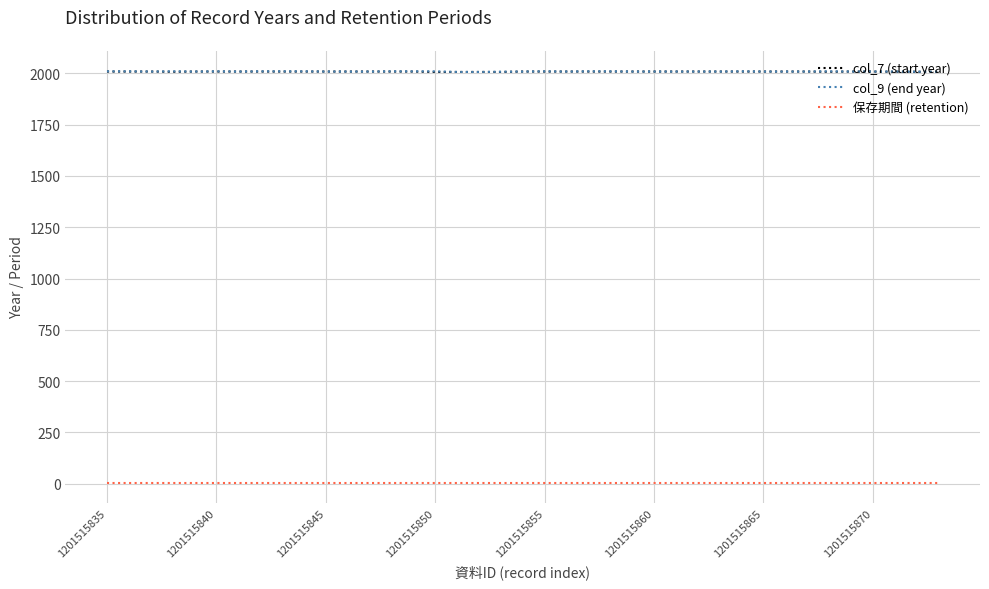

True or false: col_7 (start year) and 保存期間 (retention) intersect in this chart.

False